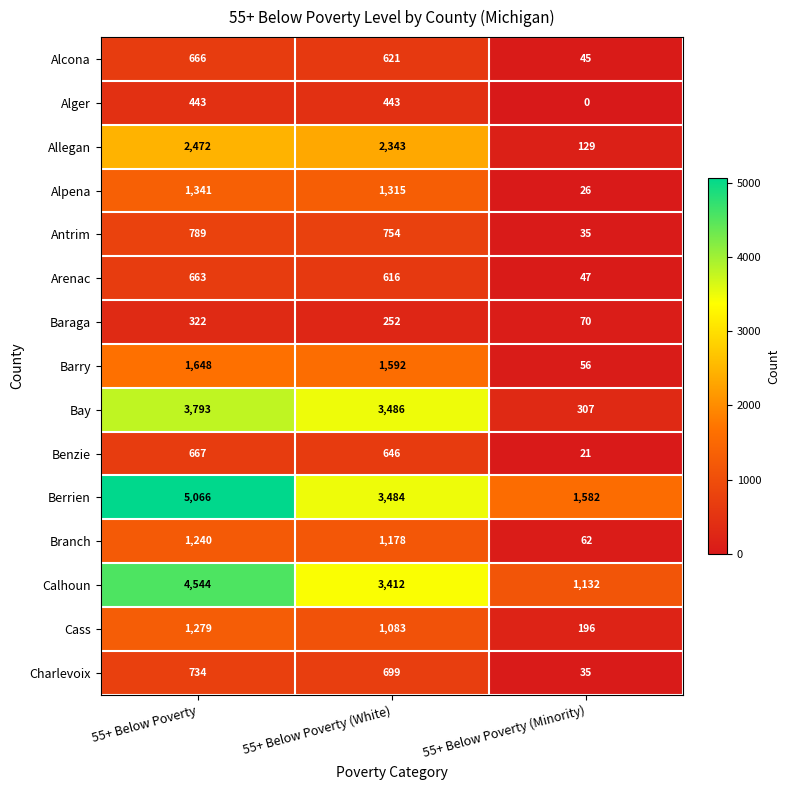

What is the difference between the maximum and second lowest values in the Antrim series?

35